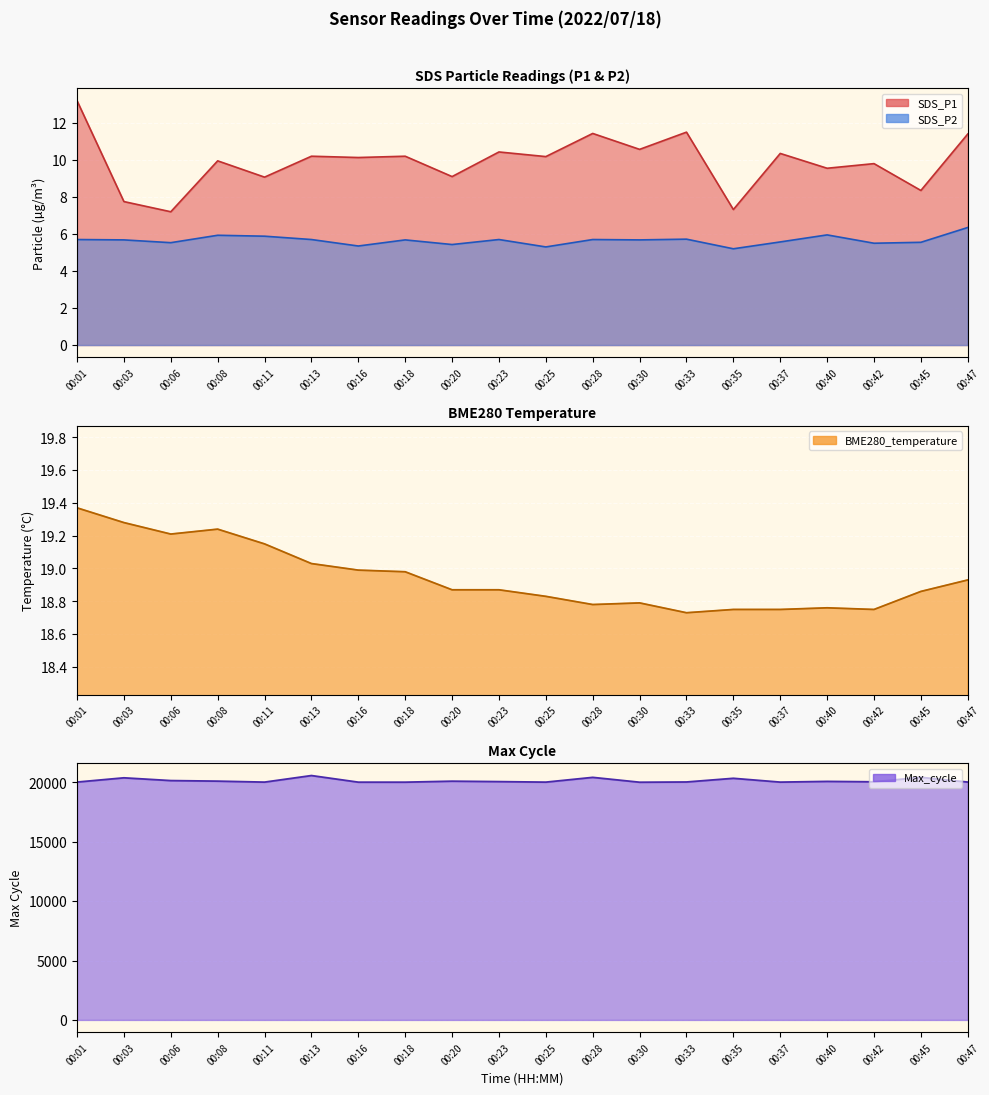

At 00:01, list the series in order from smallest to largest.

SDS_P2, SDS_P1, BME280_temperature, Max_cycle